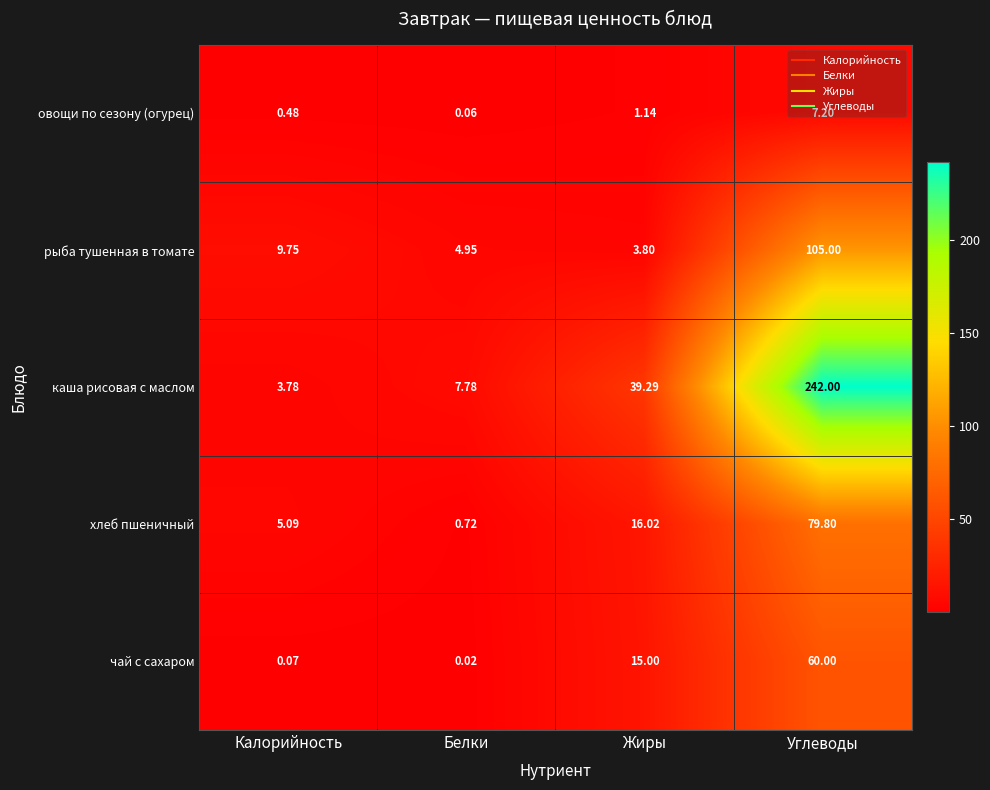

At how many categories does at least one series exceed 68?

1